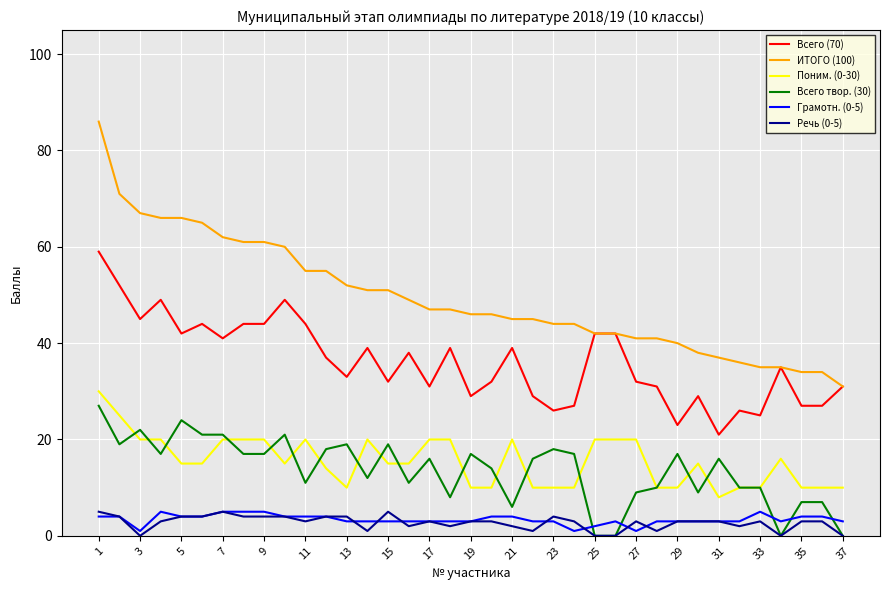

Which series has the largest range (max minus min)?

ИТОГО (100)